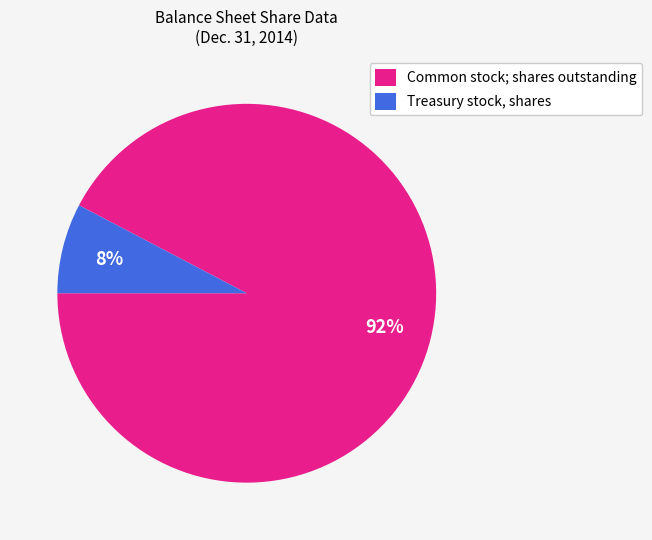

Approximately how many times larger is the value at Treasury stock, shares compared to Common stock; shares outstanding?

0.1